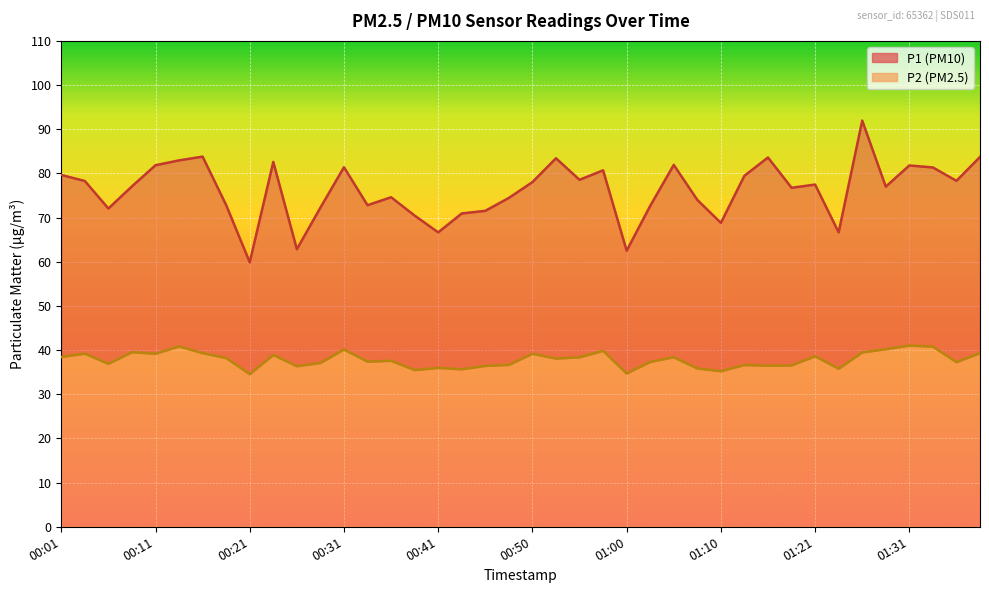

List the series in order of their overall mean, highest first.

P1, P2